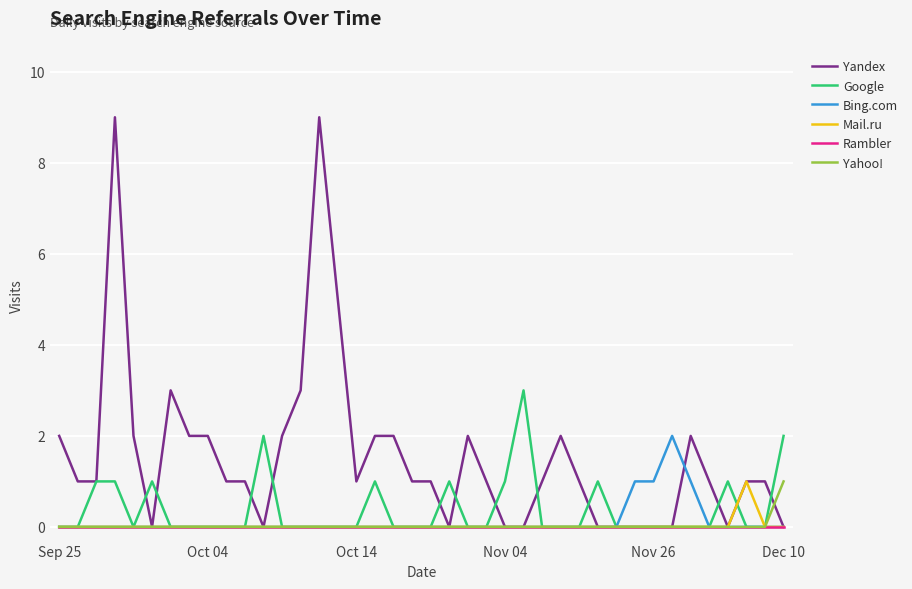

Which series has the largest range (max minus min)?

Yandex